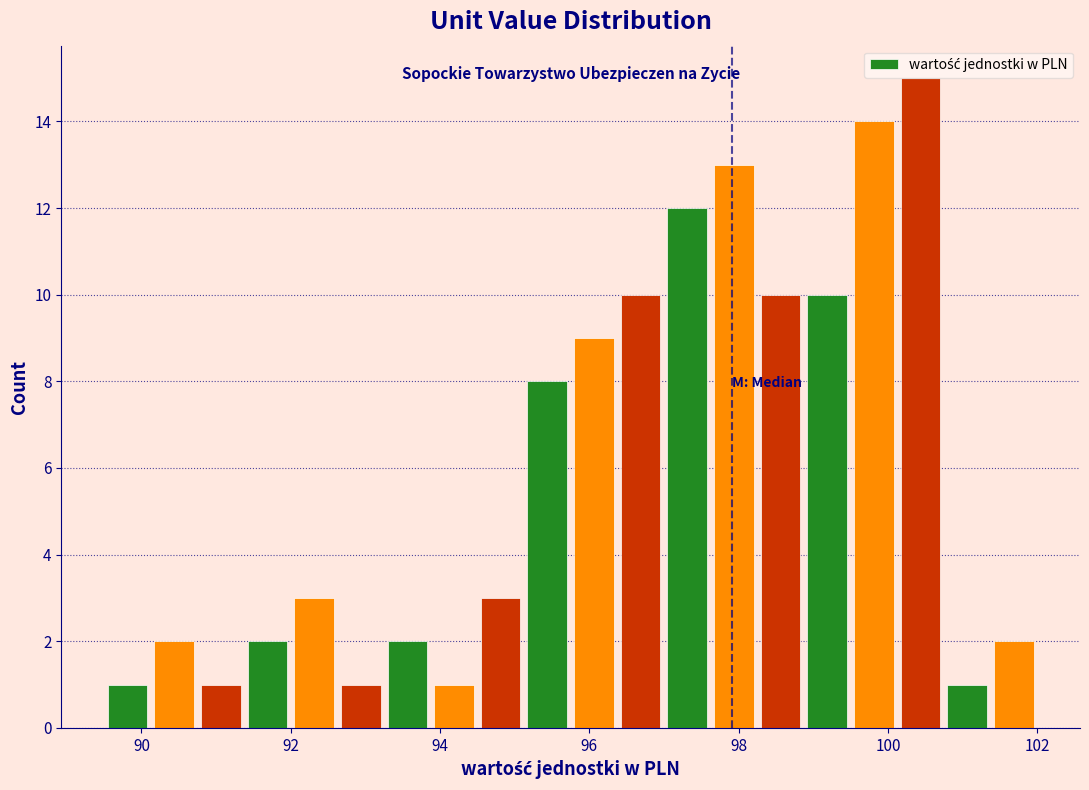

Around what value on the x-axis is the tallest bar? Give the approximate position of its centre, as read against the axis.

100.4